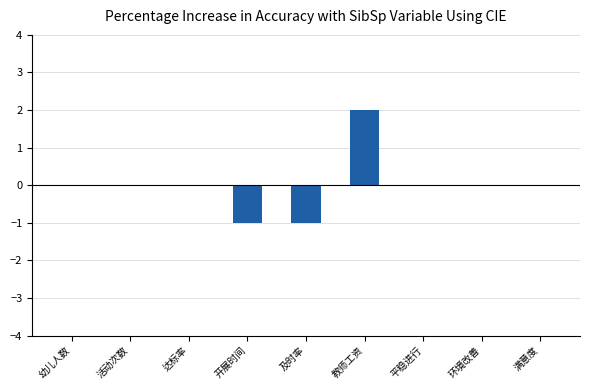

How many distinct data groups are displayed?

1